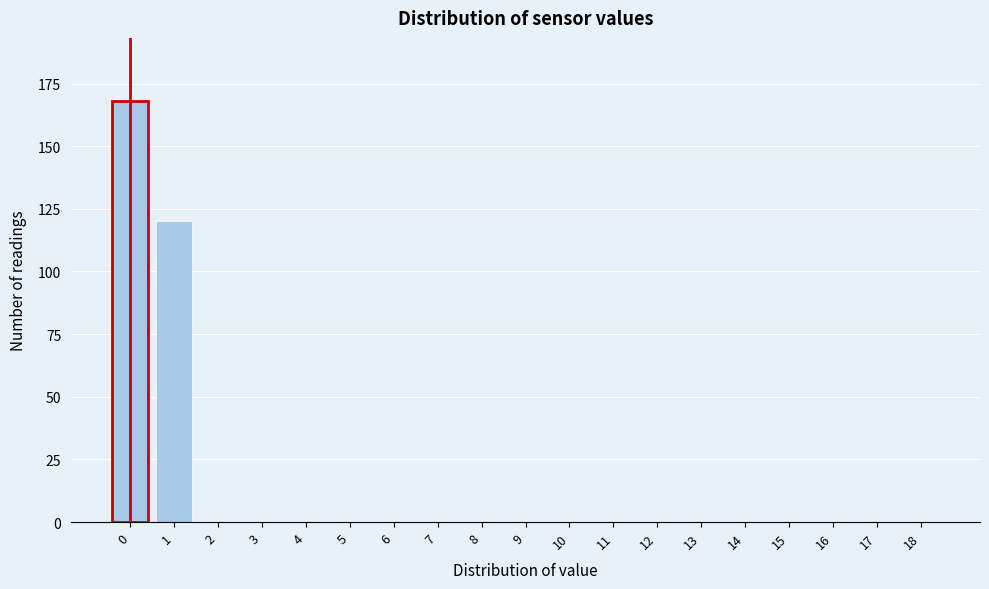

Reading left to right, extract all data points from this chart.

0=168	1=120	2=0	3=0	4=0	5=0	6=0	7=0	8=0	9=0	10=0	11=0	12=0	13=0	14=0	15=0	16=0	17=0	18=0